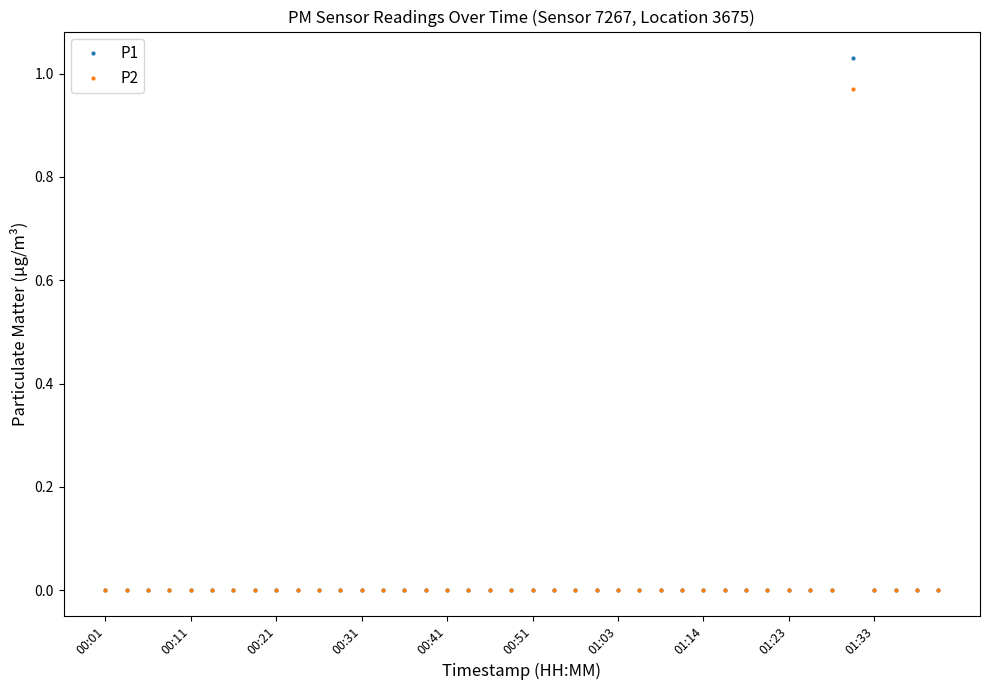

List the series in order of their peak value, highest first.

P1, P2